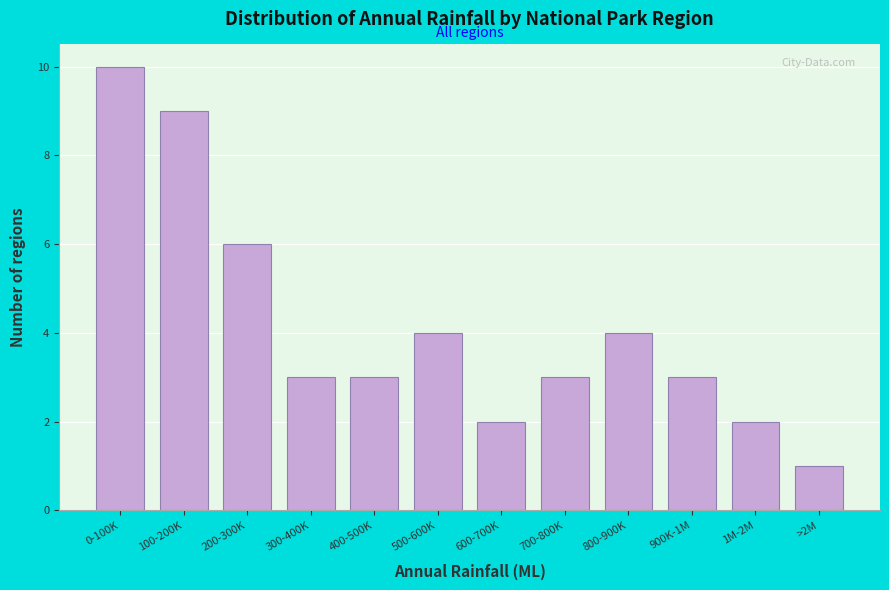

Reading left to right, transcribe all the data shown in this chart.

10	9	6	3	3	4	2	3	4	3	2	1